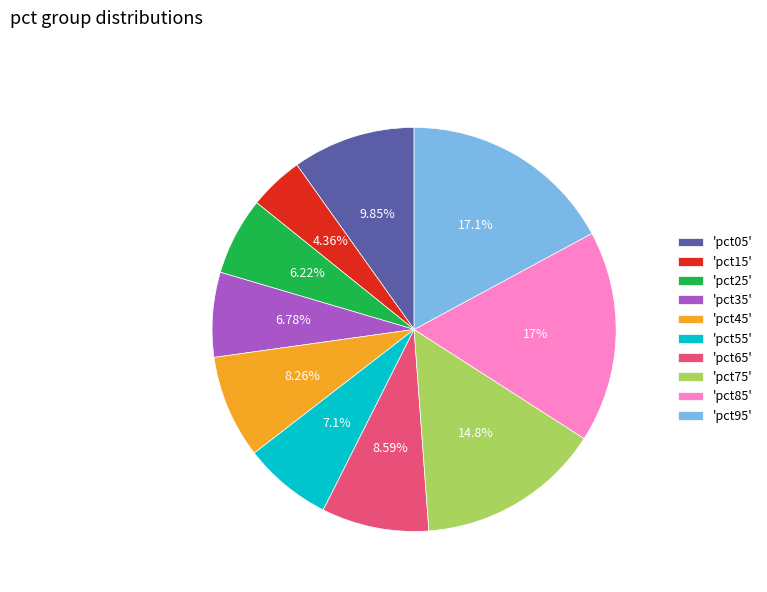

Do 'pct05' and 'pct75' together represent more than half of the pie?

No